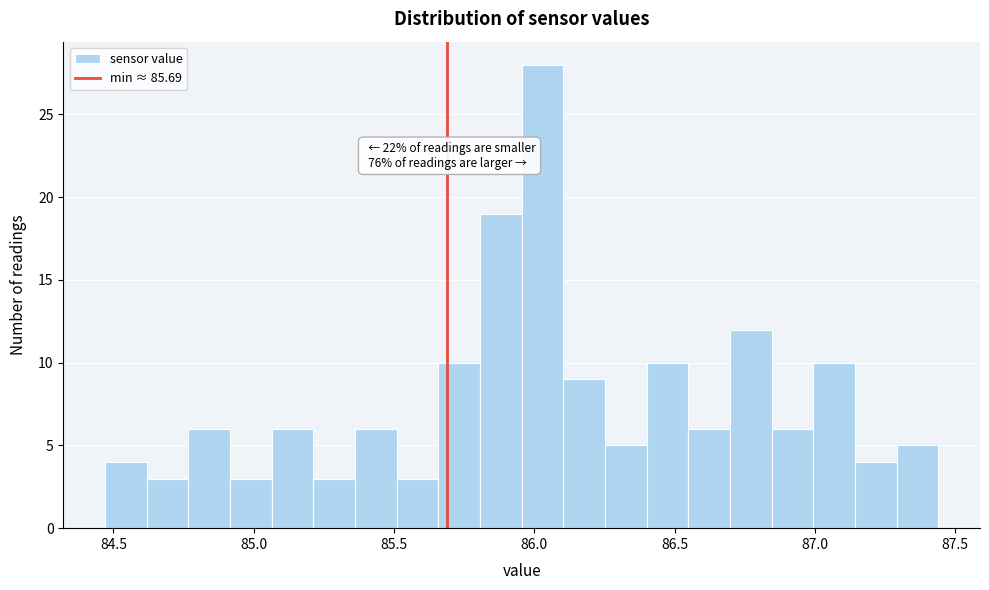

Read against the x-axis, roughly where is the centre of the tallest bar?

86.05